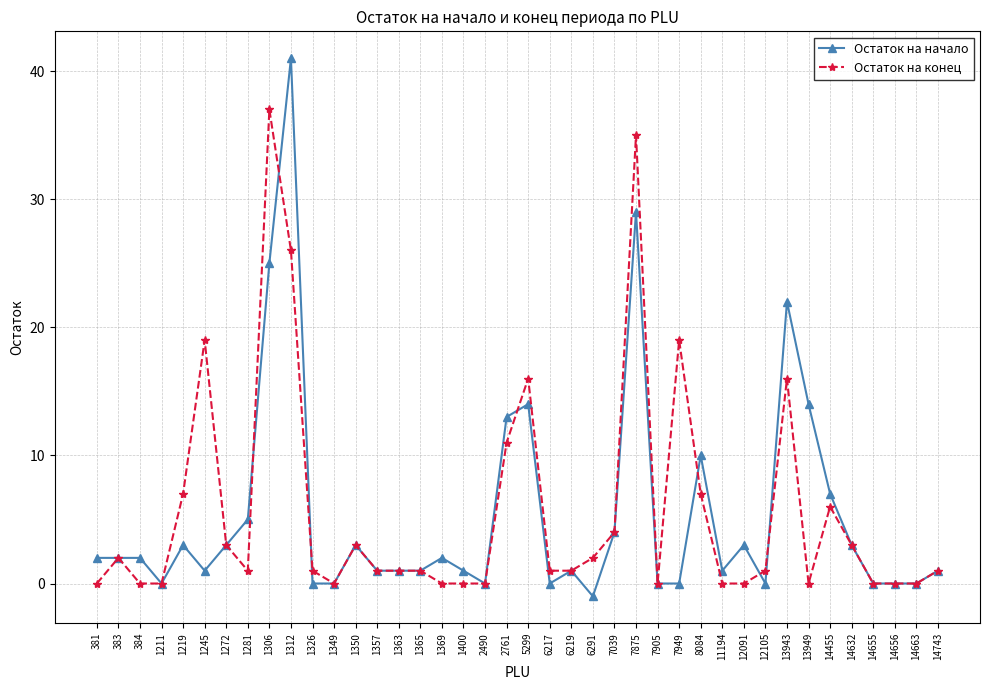

At which category does the chart reach its minimum across all series?

6291